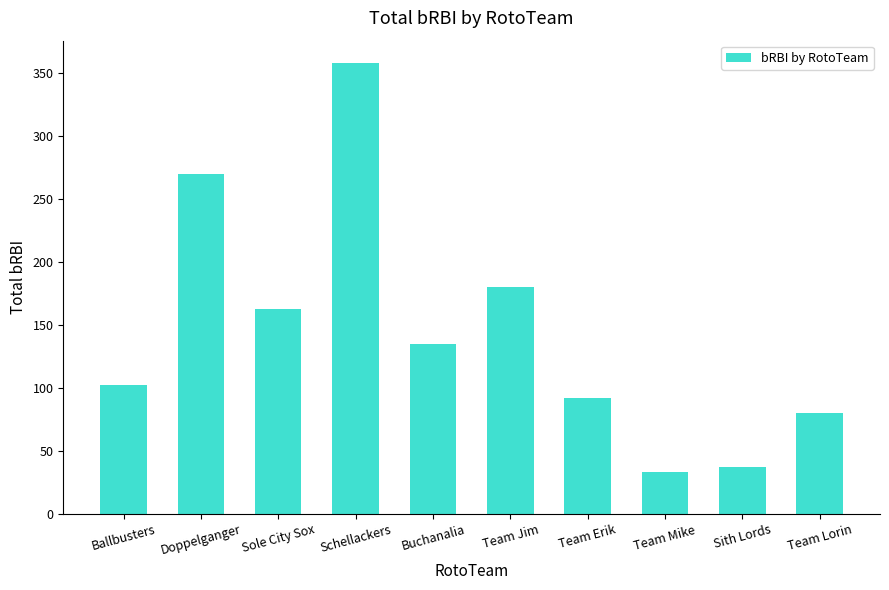

What is the label of the 8th bar from the left?

Team Mike